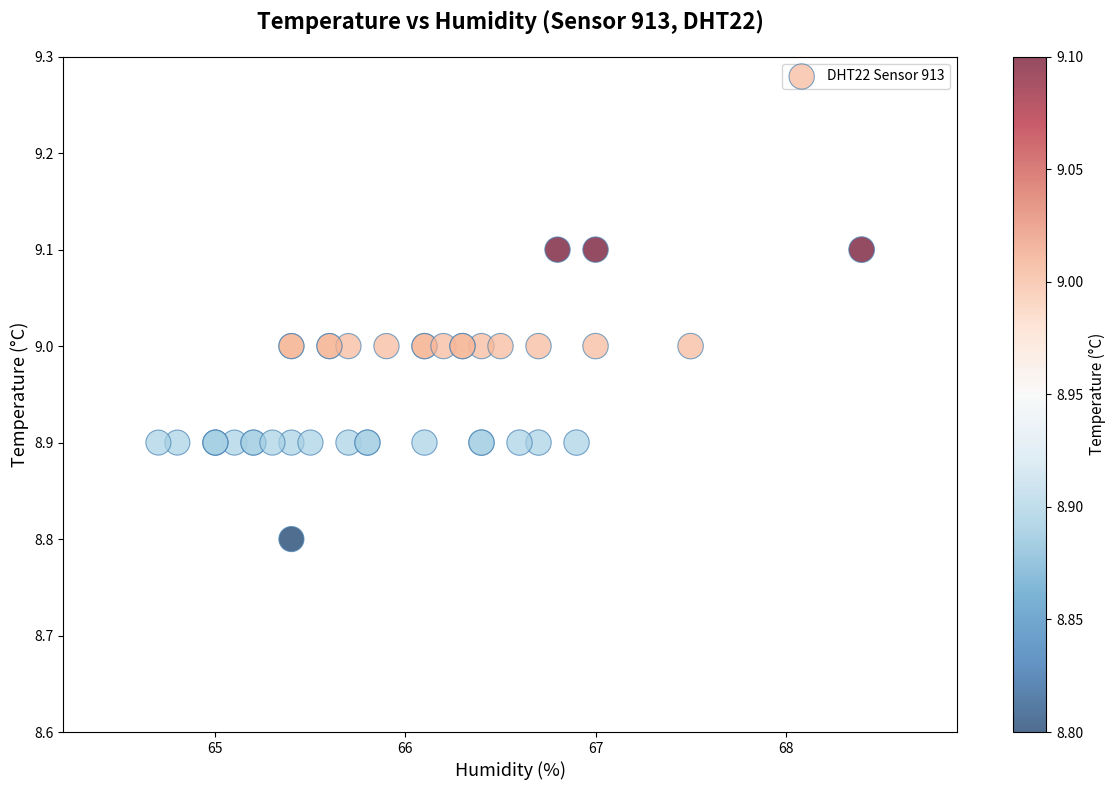

What Y value in the scatter plot is closest to 8?

8.8